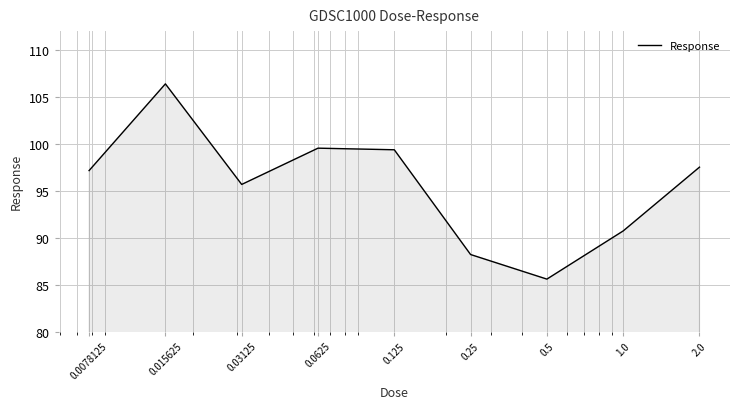

What is the minimum value shown in the chart?

85.6